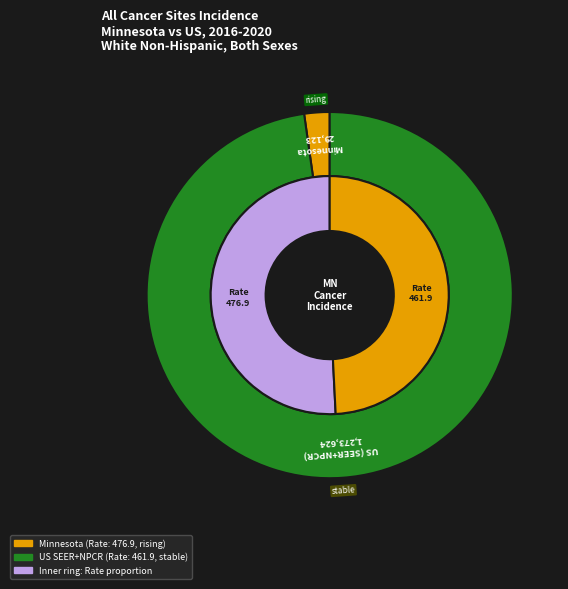

What is the total percentage of US (SEER+NPCR) and Minnesota?

100.0%